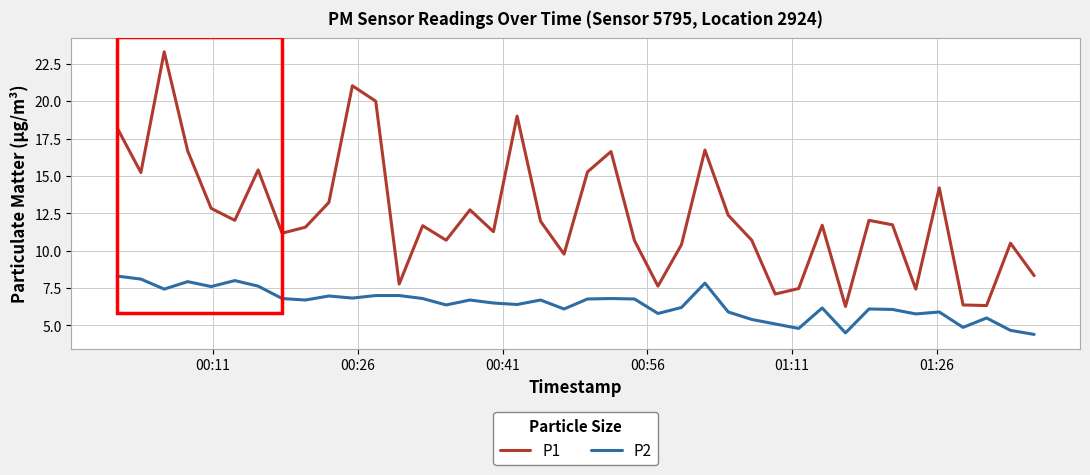

Is this an area chart (filled region under the line)?

No